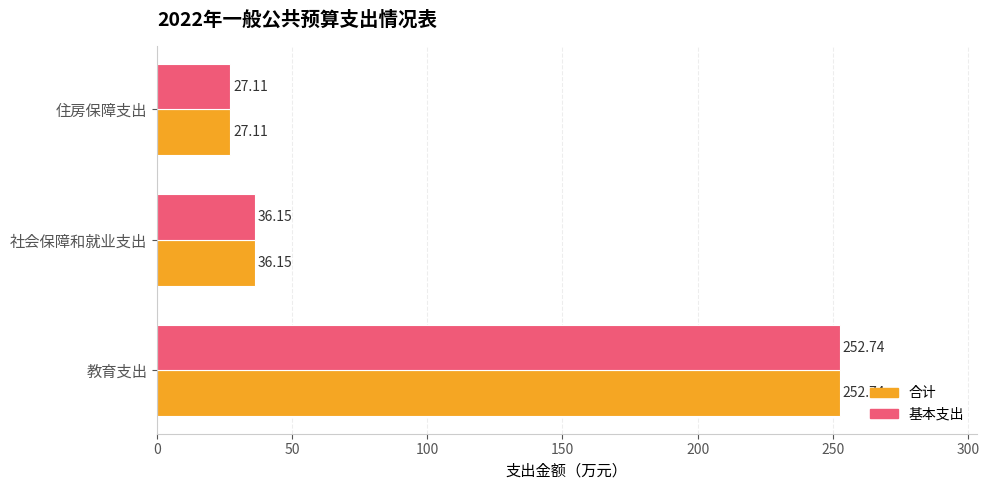

What is the difference between the maximum and second lowest values in the 基本支出 series?

216.6